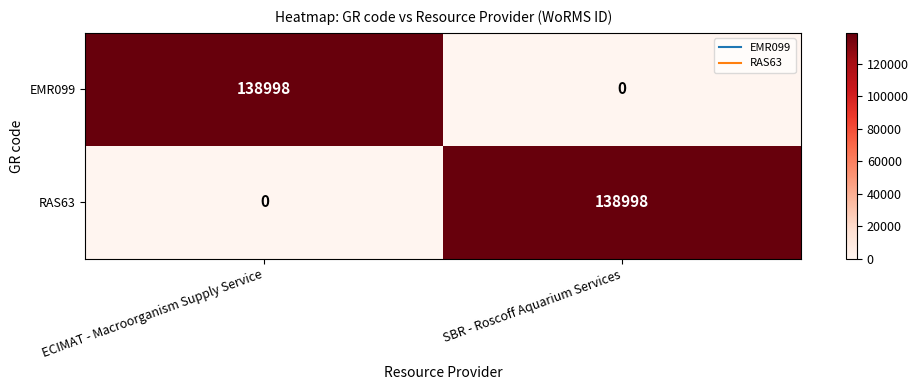

At how many categories does at least one series exceed 88966?

2